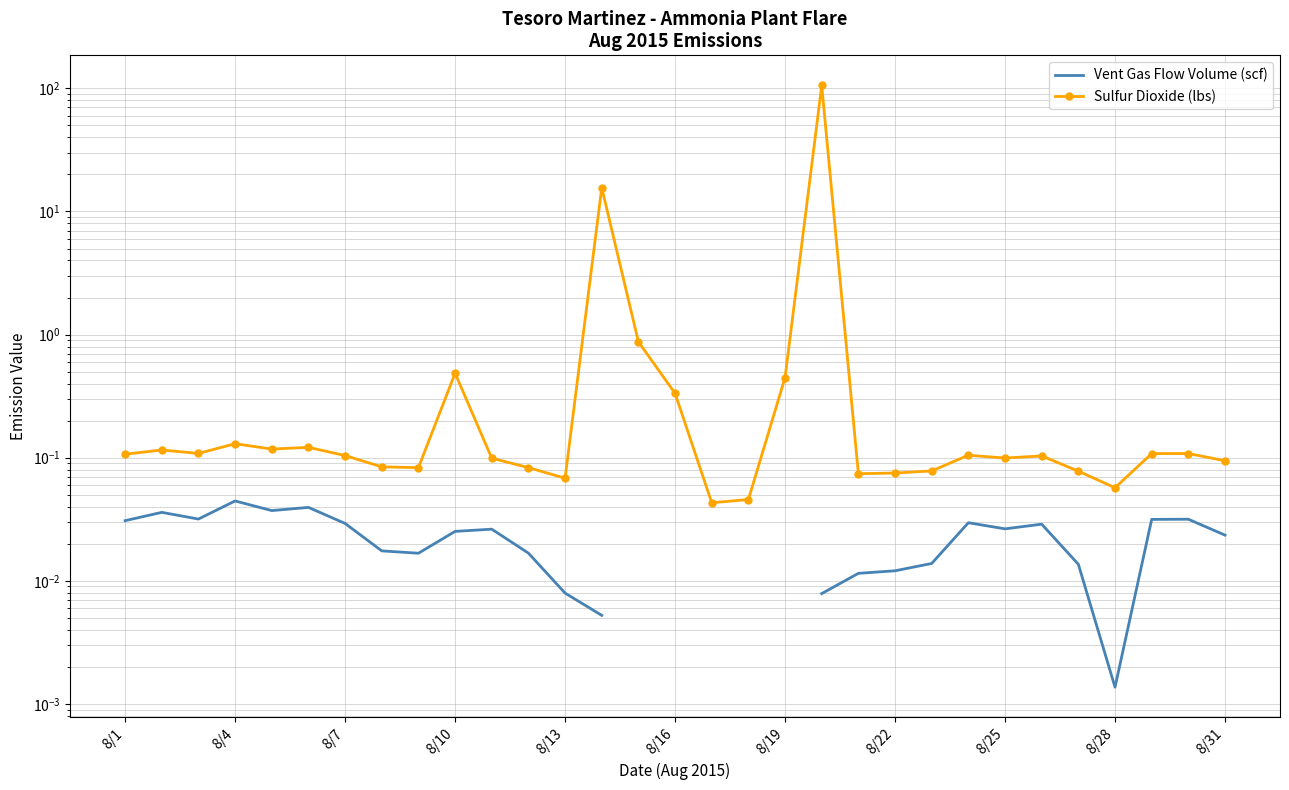

At how many categories does at least one series exceed 81?

1